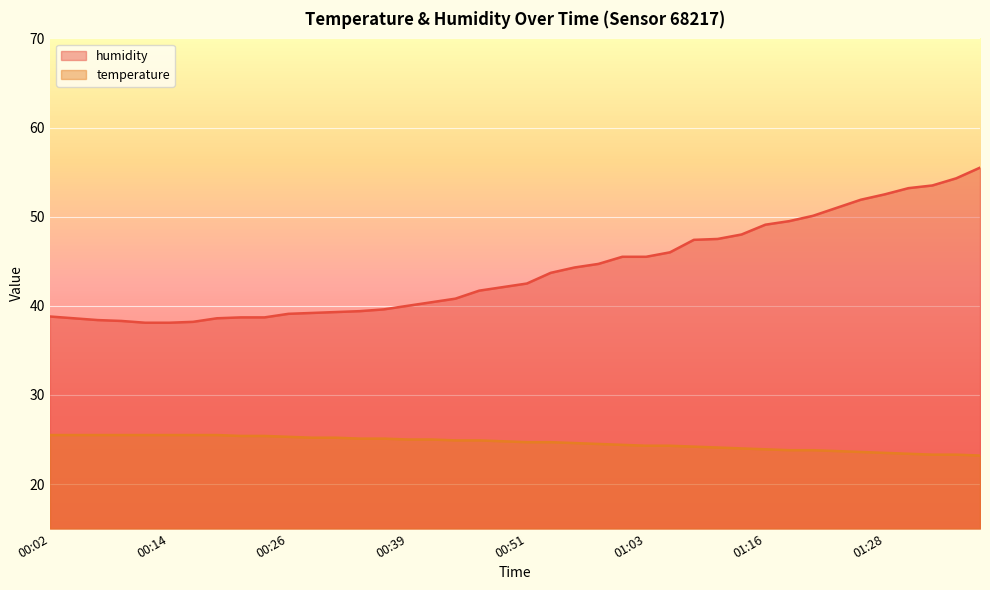

Which series has the largest range (max minus min)?

humidity